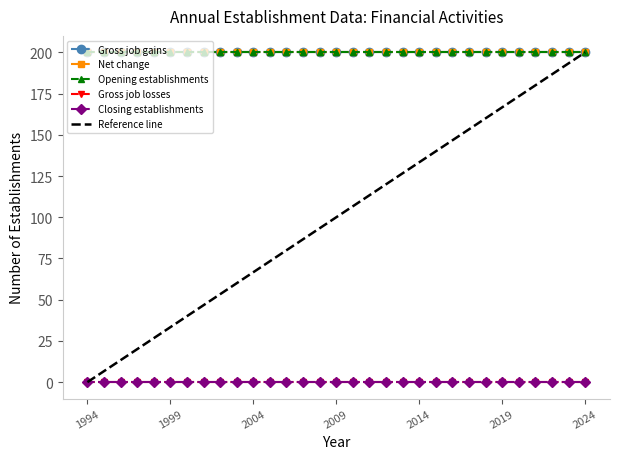

At which label does Closing establishments reach its peak?

1994